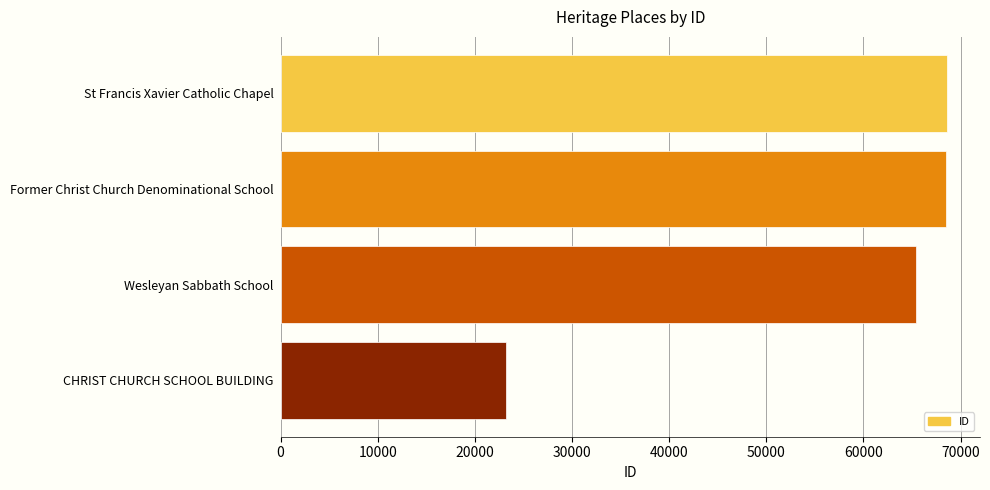

What is the difference between the maximum and minimum values?

45323